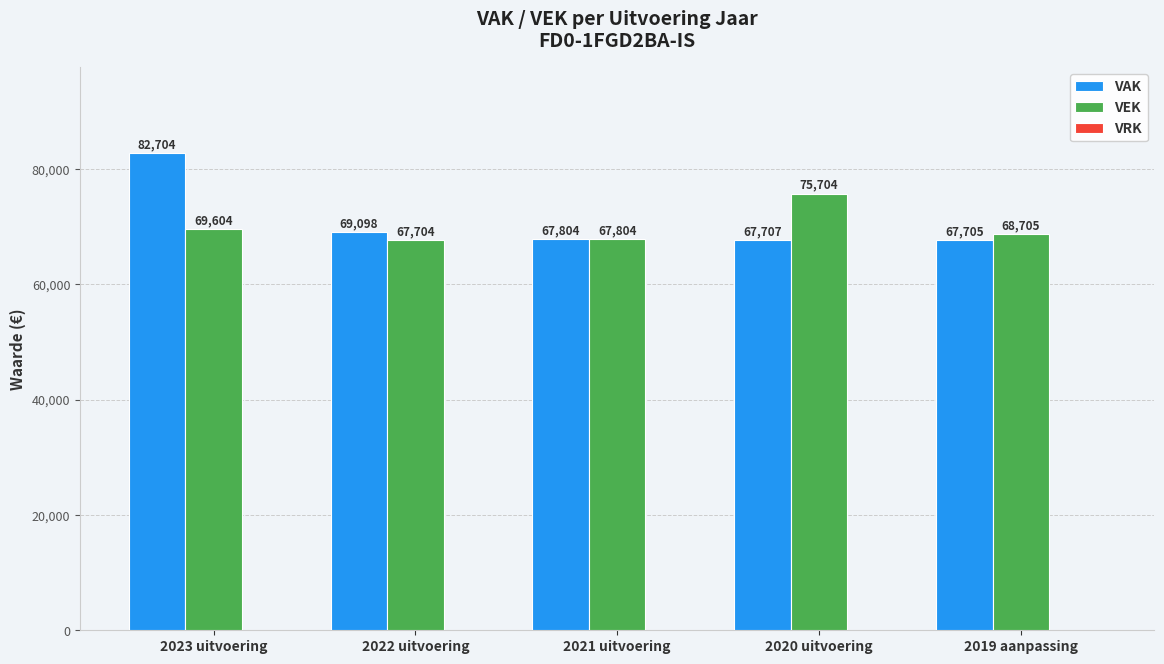

True or false: VAK has a value of 35293 at 2021 uitvoering.

False